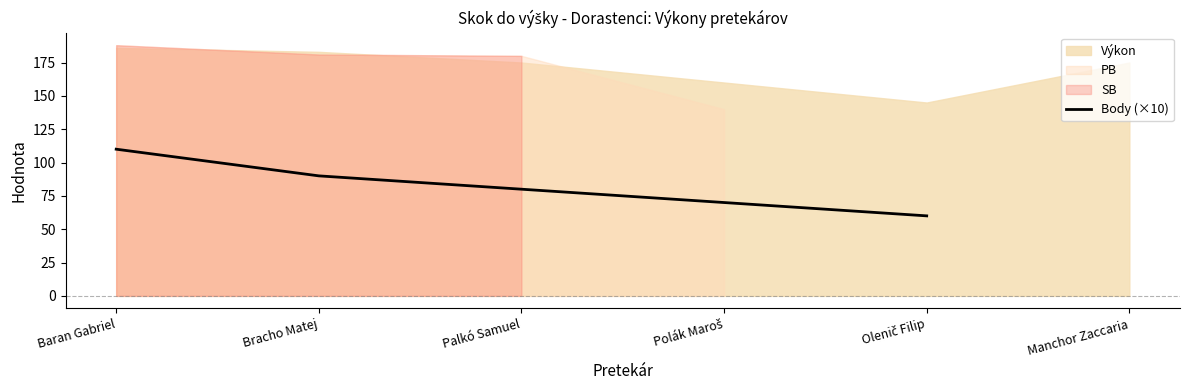

How many lines are shown in the chart?

1